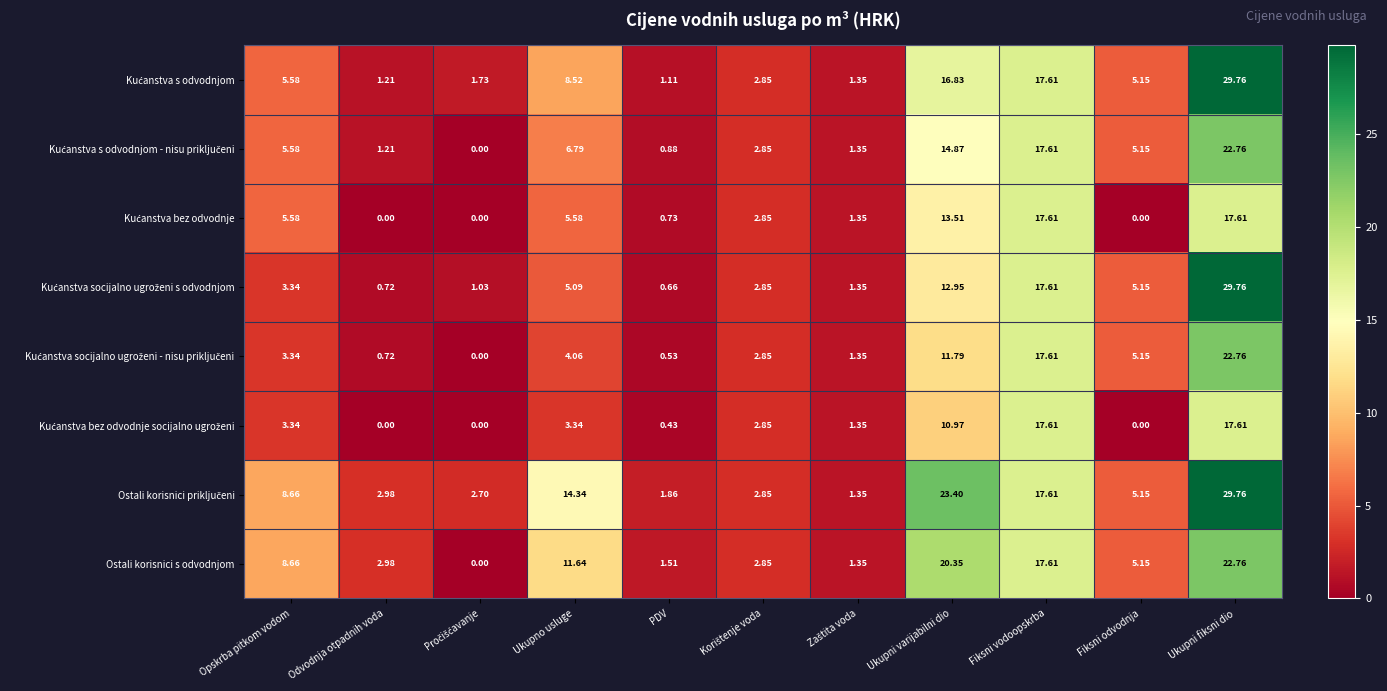

Which category has the highest value in the Ostali korisnici s odvodnjom series?

Ukupni fiksni dio